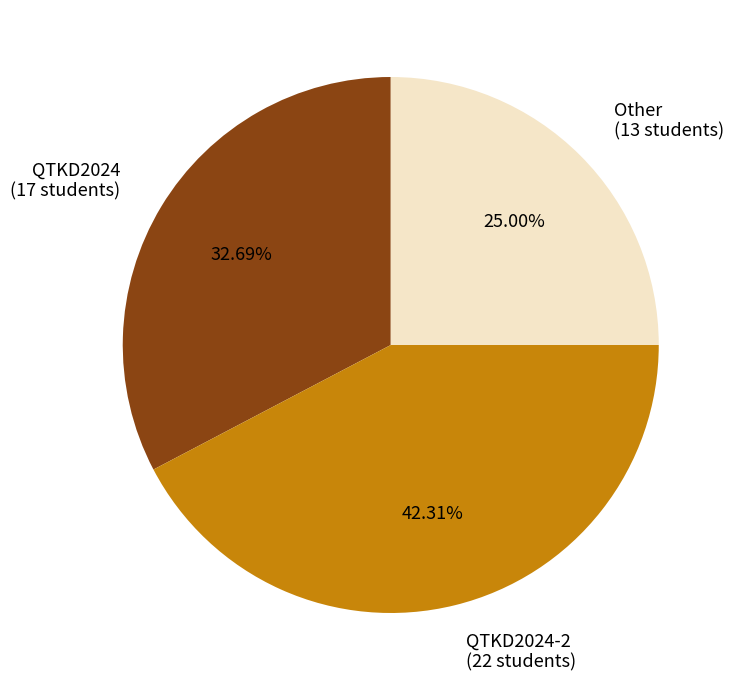

Do QTKD2024-2 (22 students) and QTKD2024 (17 students) together represent more than half of the pie?

Yes